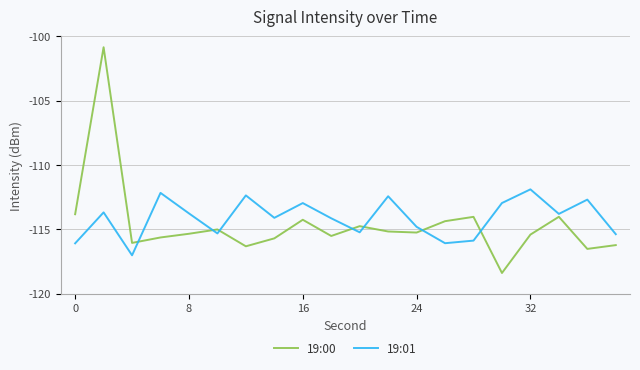

After their last crossing, which series has the higher values: 19:01 or 19:00?

19:01